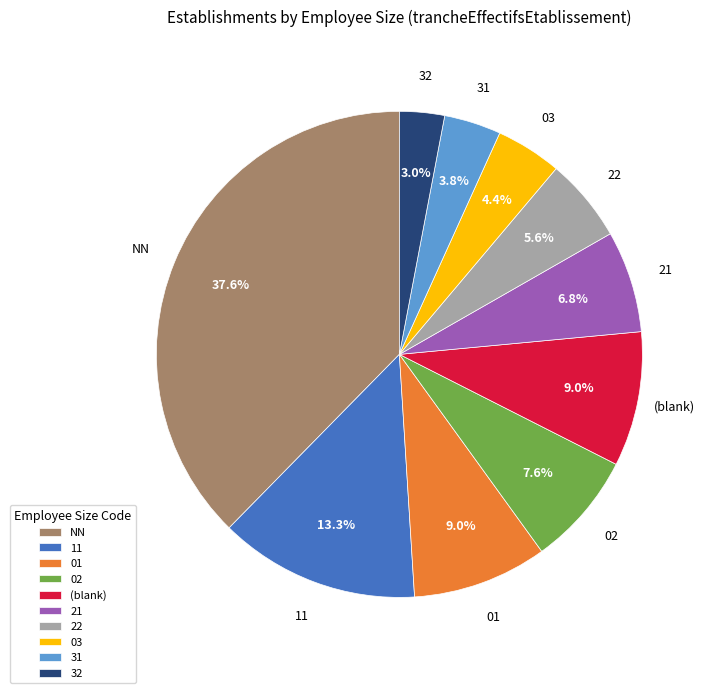

What percentage is NOT represented by NN?

62.4%